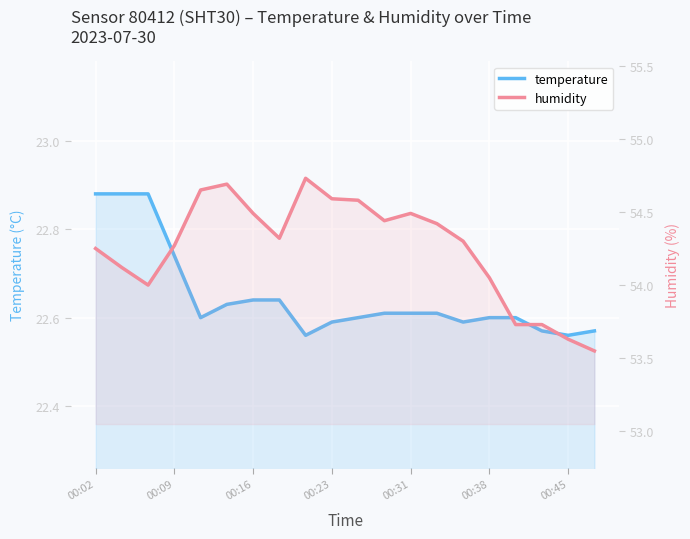

True or false: temperature has a value of 29.9 at 00:23.

False